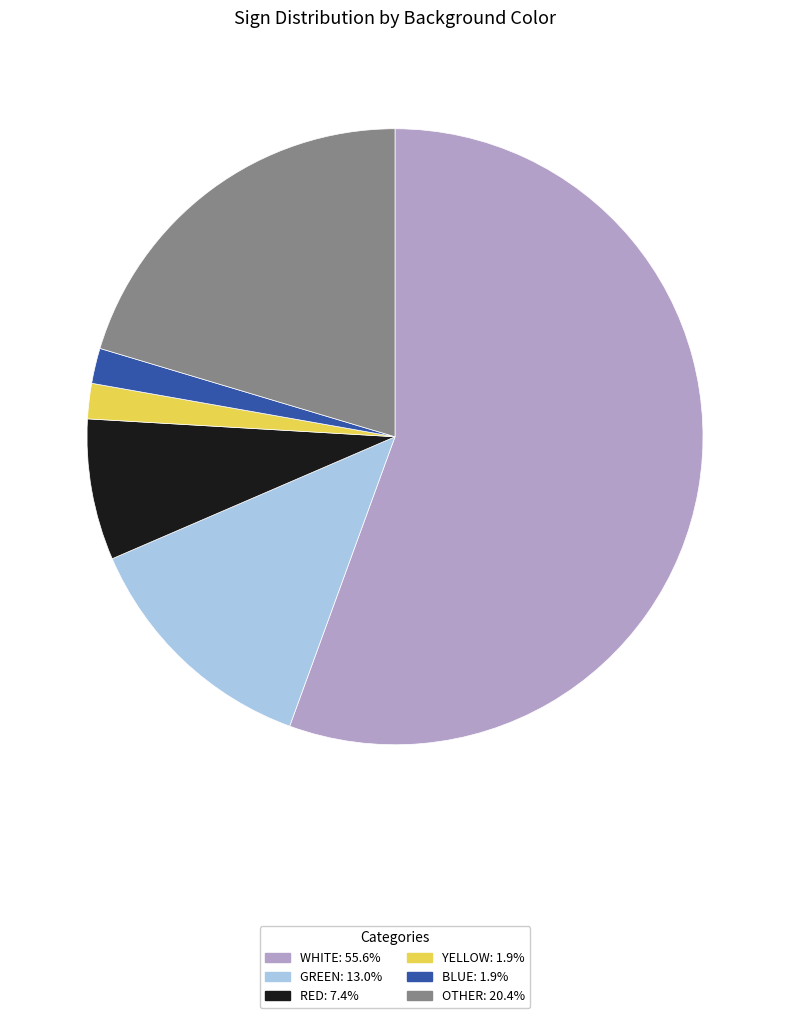

Is the sum of GREEN and RED greater than half?

No